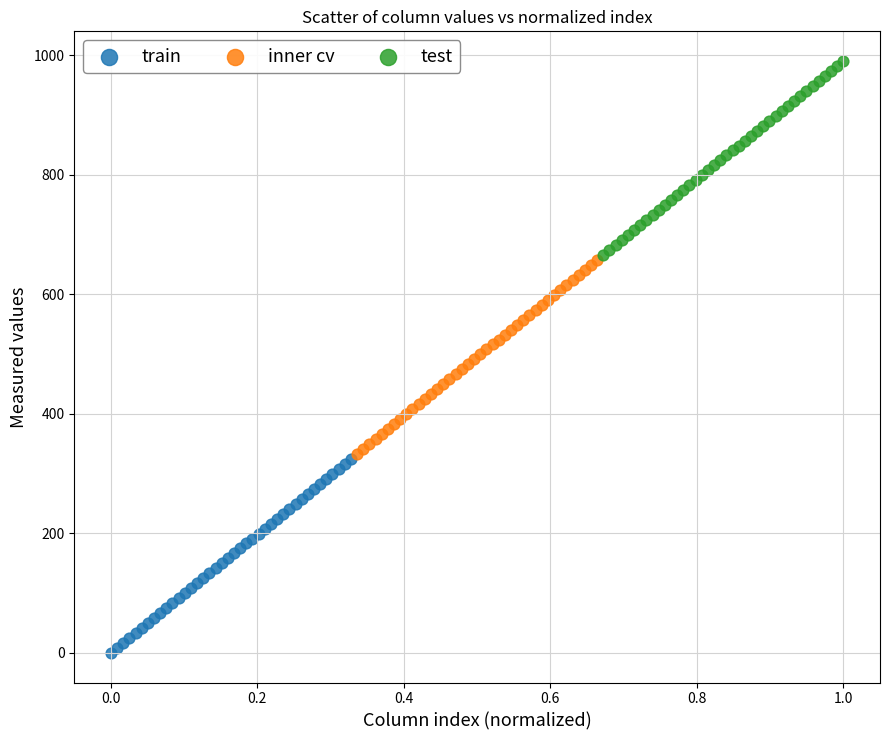

Which series reaches the minimum Y coordinate?

train